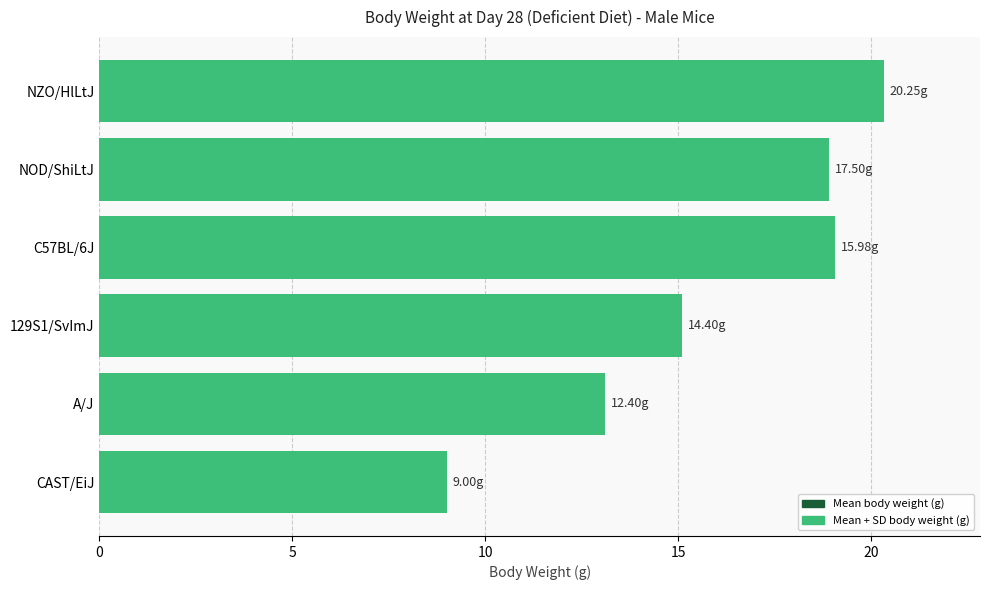

What is the value of the sd bar at the 2nd from the left?

13.1